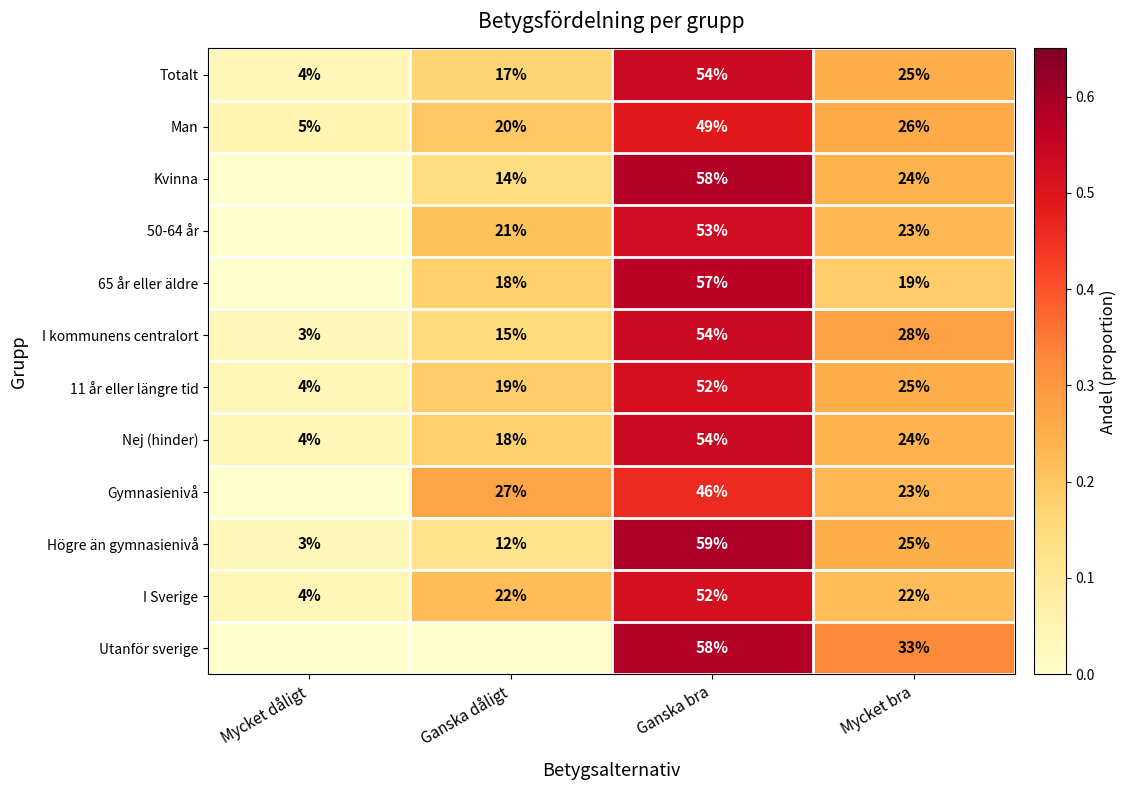

What is the difference between the highest and lowest values at Mycket dåligt?

0.1